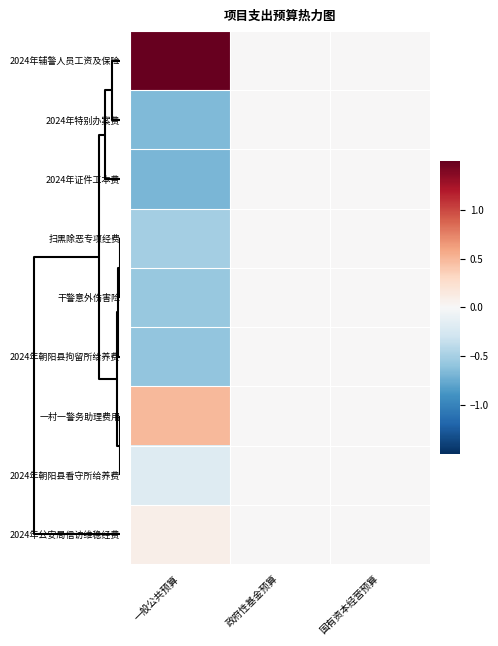

Reading left to right, list all the values displayed in this chart.

2024年辅警人员工资及保险: 一般公共预算=2.6	政府性基金预算=0.0	国有资本经营预算=0.0
2024年特别办案费: 一般公共预算=-0.7	政府性基金预算=0.0	国有资本经营预算=0.0
2024年证件工本费: 一般公共预算=-0.7	政府性基金预算=0.0	国有资本经营预算=0.0
扫黑除恶专项经费: 一般公共预算=-0.5	政府性基金预算=0.0	国有资本经营预算=0.0
干警意外伤害险: 一般公共预算=-0.6	政府性基金预算=0.0	国有资本经营预算=0.0
2024年朝阳县拘留所给养费: 一般公共预算=-0.6	政府性基金预算=0.0	国有资本经营预算=0.0
一村一警务助理费用: 一般公共预算=0.5	政府性基金预算=0.0	国有资本经营预算=0.0
2024年朝阳县看守所给养费: 一般公共预算=-0.2	政府性基金预算=0.0	国有资本经营预算=0.0
2024年公安局信访维稳经费: 一般公共预算=0.1	政府性基金预算=0.0	国有资本经营预算=0.0